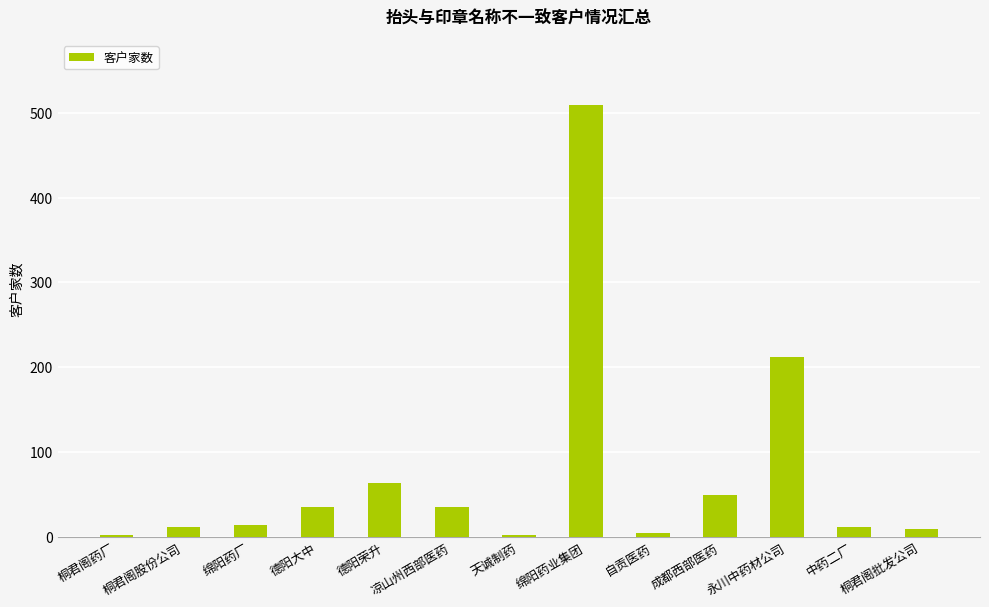

Between 凉山州西部医药 and 永川中药材公司, which is larger?

永川中药材公司